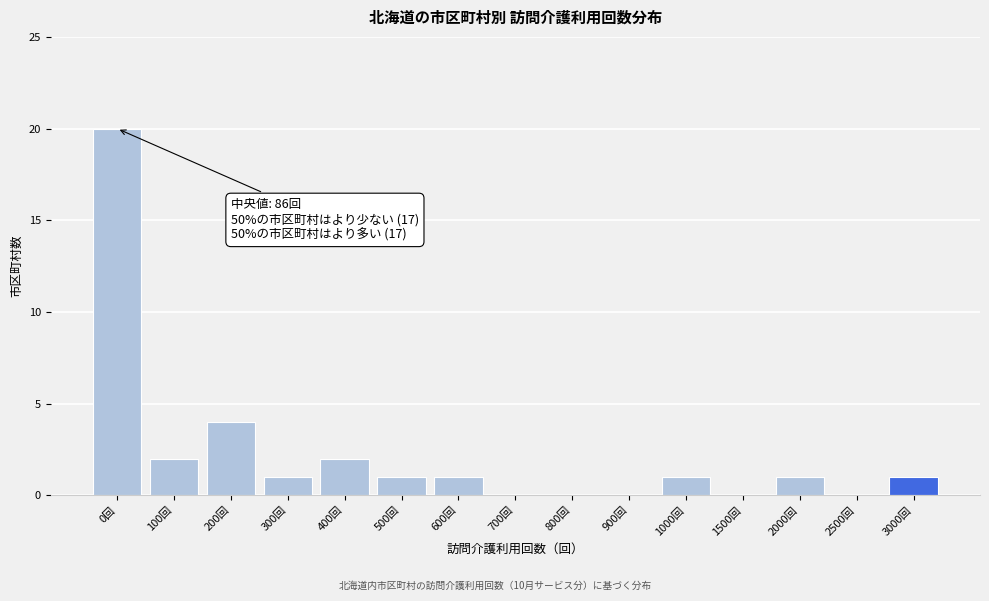

Reading right to left, extract all data points from this chart.

3000回=1	2500回=0	2000回=1	1500回=0	1000回=1	900回=0	800回=0	700回=0	600回=1	500回=1	400回=2	300回=1	200回=4	100回=2	0回=20